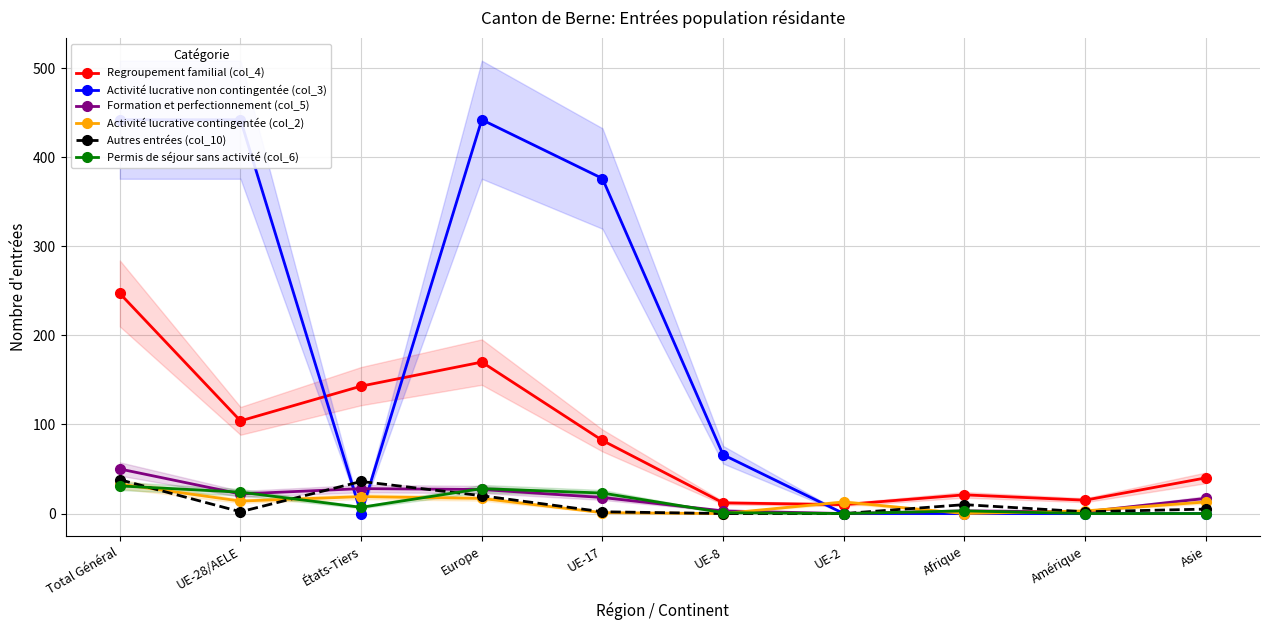

Reading left to right, extract all data points from this chart.

Regroupement familial (col_4): 247	104	143	170	82	12	10	21	15	40
Activité lucrative non contingentée (col_3): 442	442	0	442	376	66	0	0	0	0
Formation et perfectionnement (col_5): 50	22	28	27	18	3	0	3	2	17
Activité lucrative contingentée (col_2): 33	14	19	17	1	0	13	0	3	13
Autres entrées (col_10): 38	2	36	20	2	0	0	10	2	5
Permis de séjour sans activité (col_6): 31	24	7	28	23	1	0	3	0	0